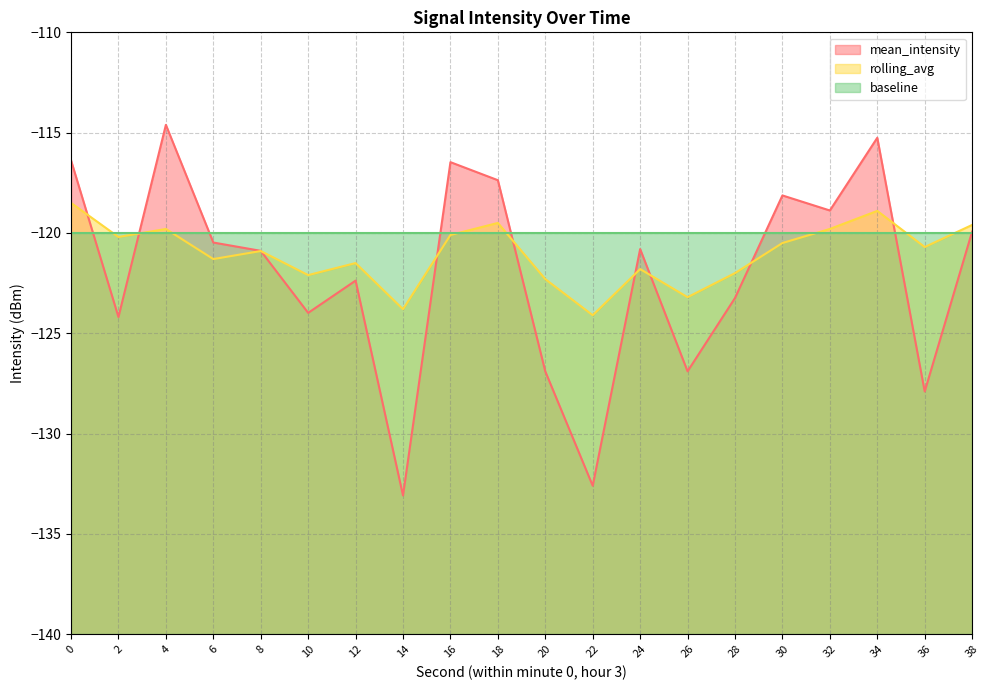

How many interior local valleys does the mean_intensity series have?

7